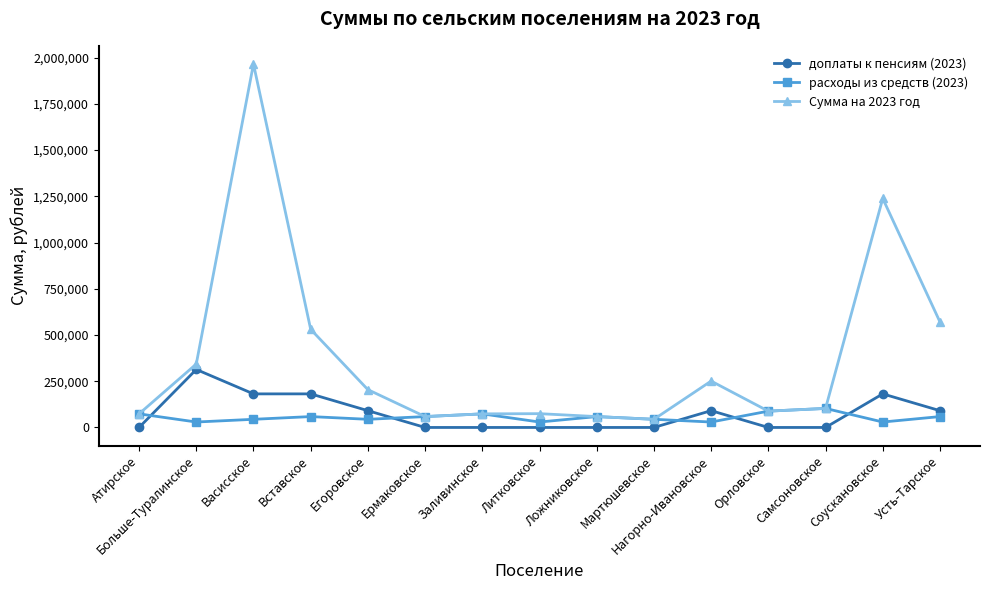

At which category does доплаты к пенсиям (2023) reach its first local peak?

Больше-Туралинское